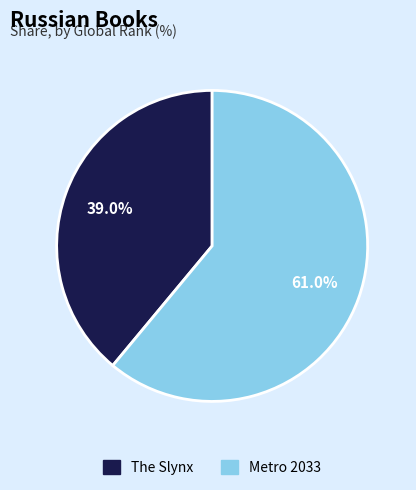

To the nearest percent, what percentage of the pie is The Slynx?

39%